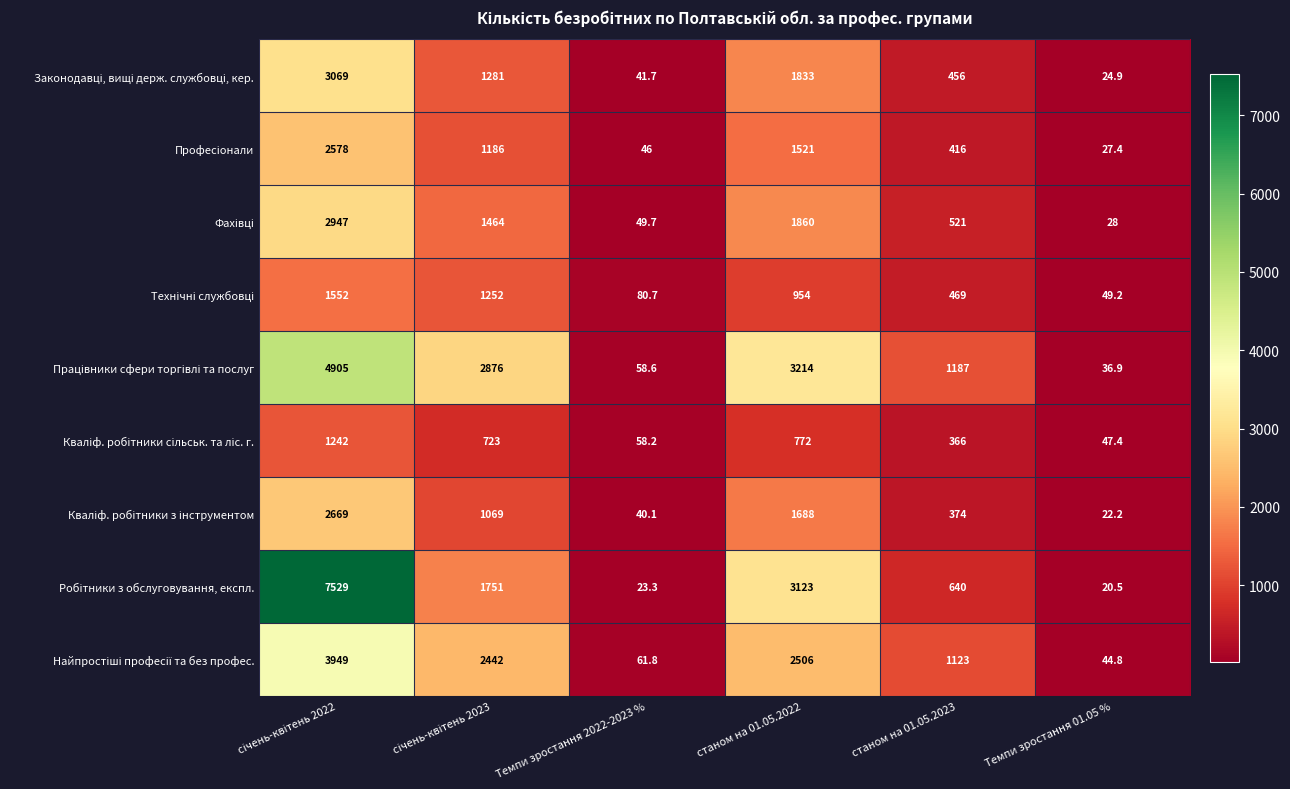

What is the minimum value shown in the chart?

20.5